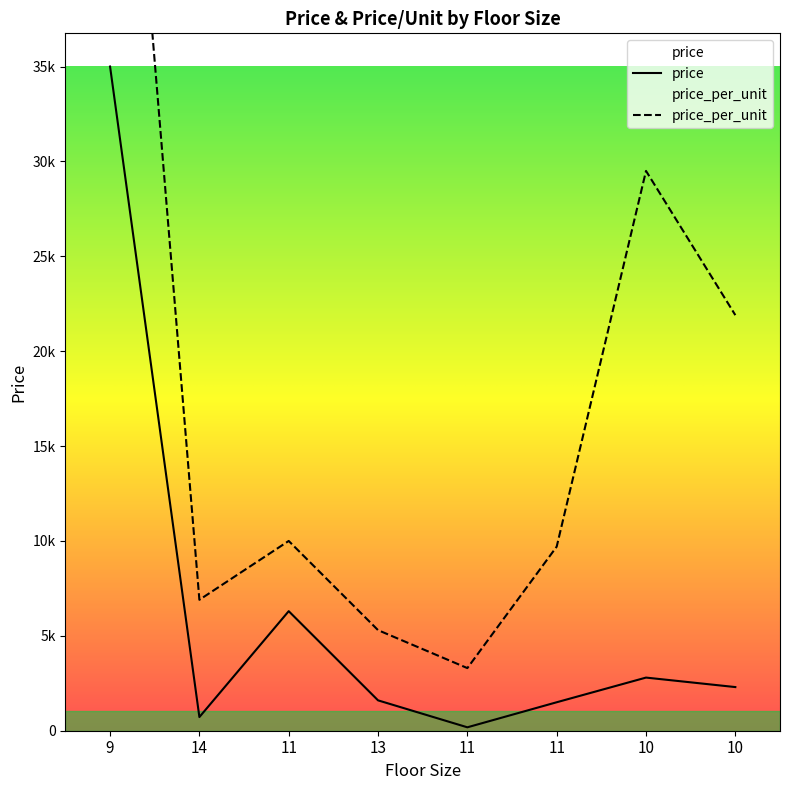

The value of price_per_unit at 11 is 10000. True or false?

True